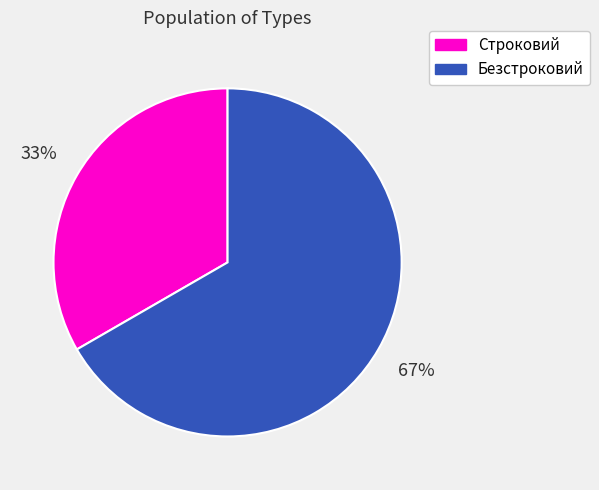

To the nearest percent, what is the combined percentage of Безстроковий and Строковий?

100%